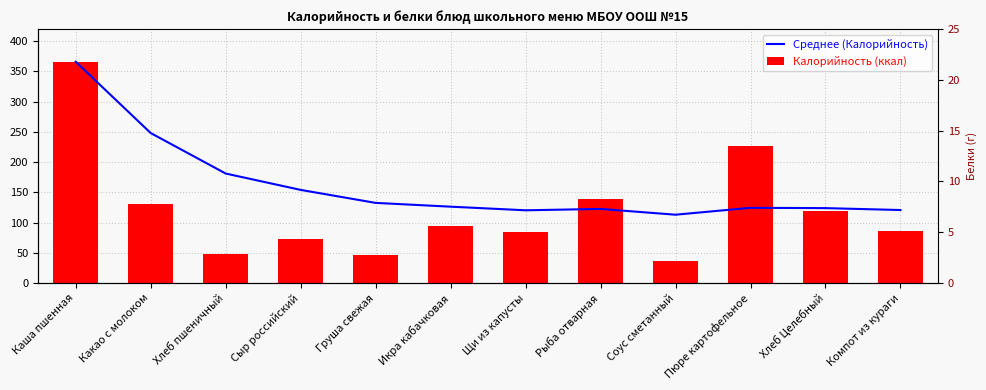

How many categories are shown in the chart?

12